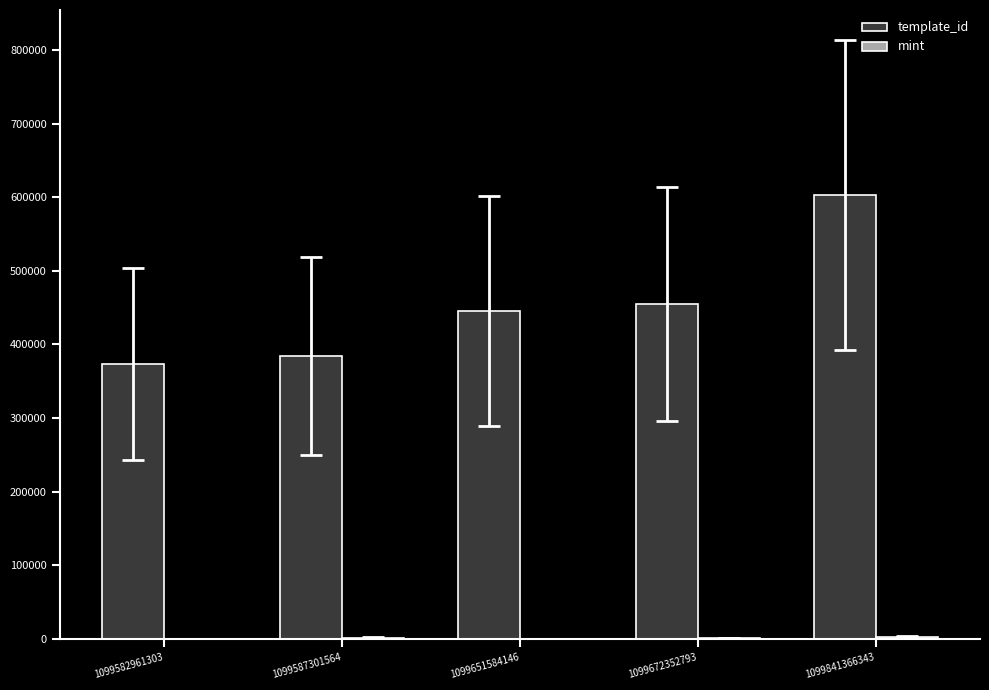

How many groups of bars are there?

5